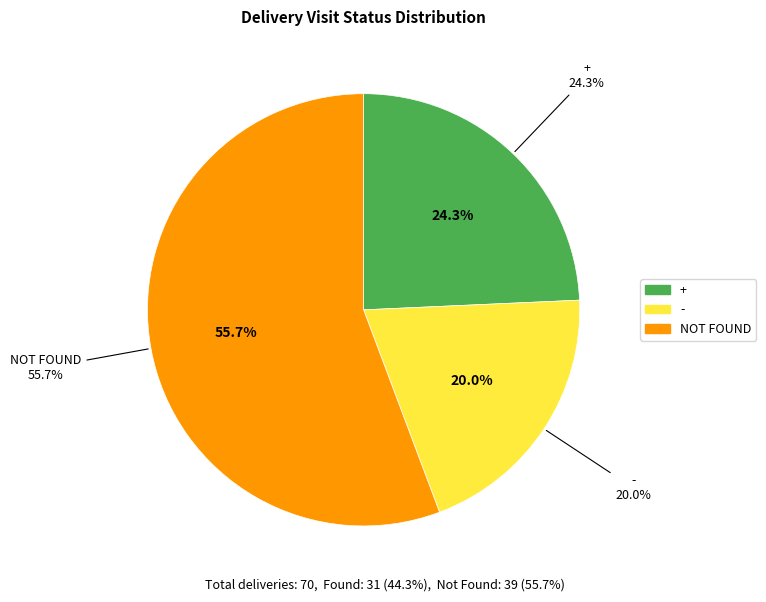

To the nearest percent, what percentage of the pie is -?

20%